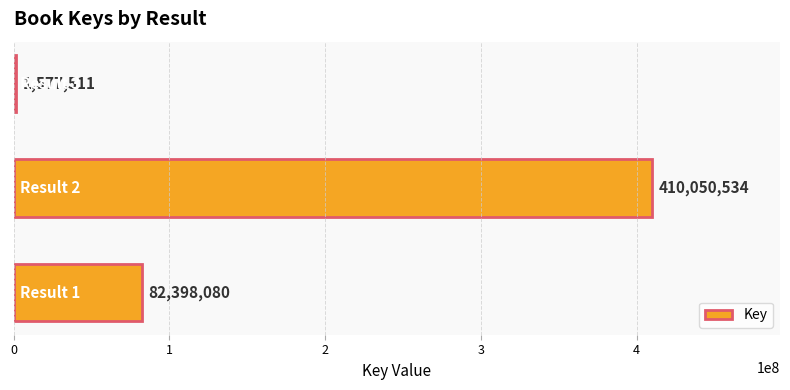

What is the difference between the second highest and minimum values?

80820569